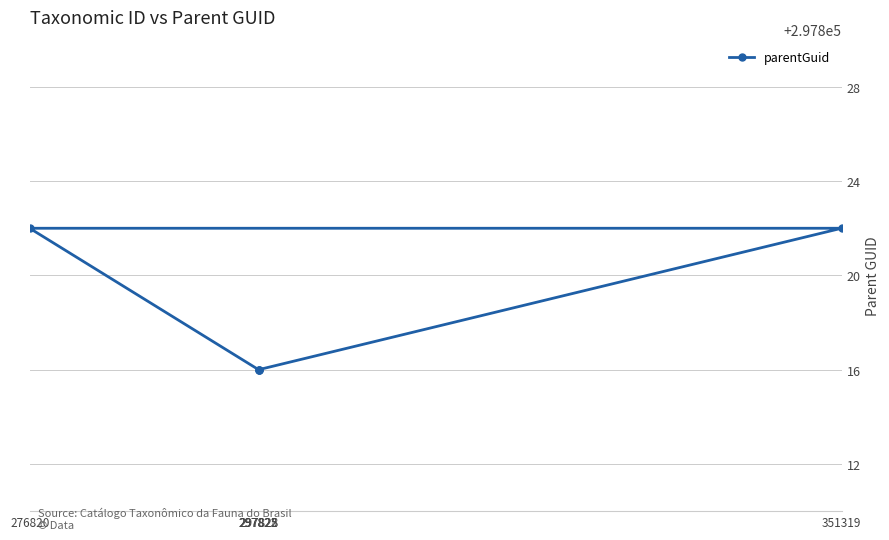

Rank the categories by value from highest to lowest.

351319, 276820, 297825, 297822, 297828